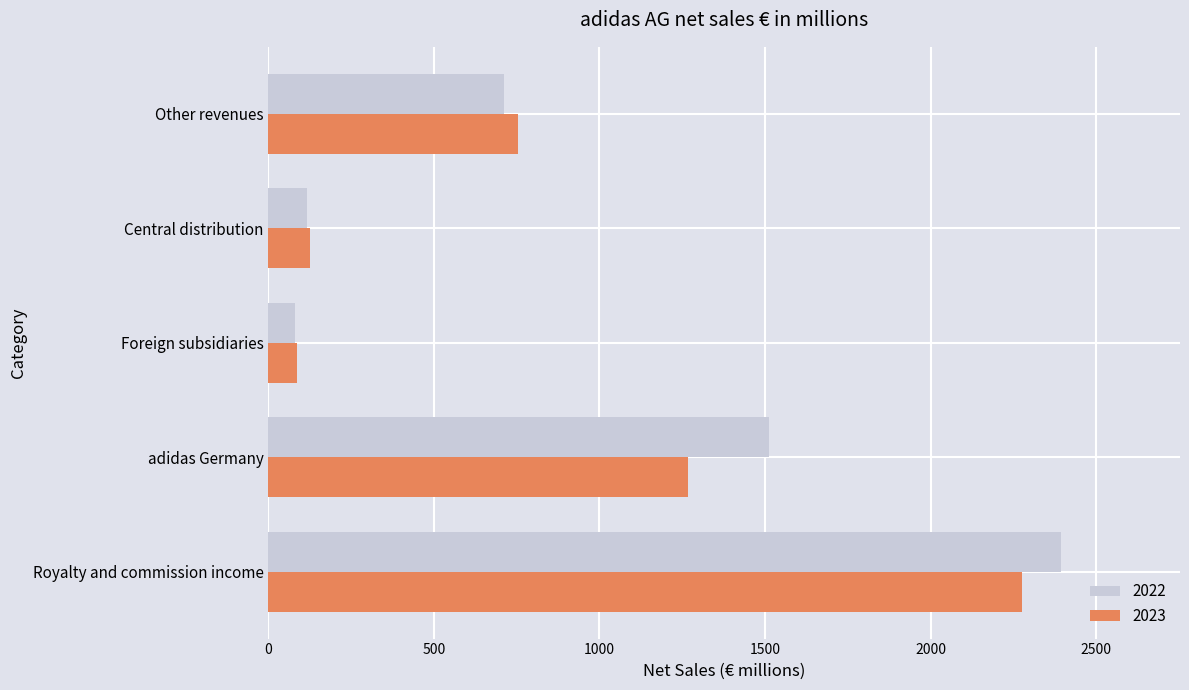

What is the difference between the highest and lowest values at adidas Germany?

244